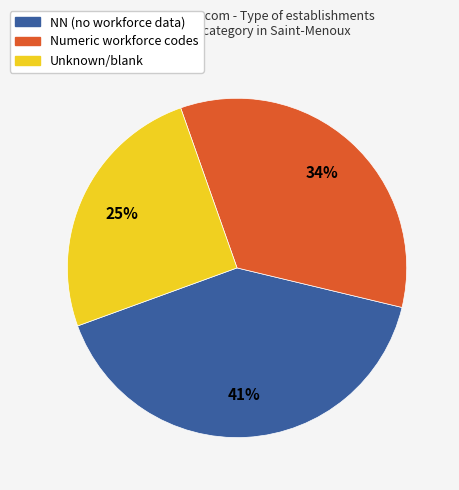

Is there any slice that represents more than half of the pie?

No